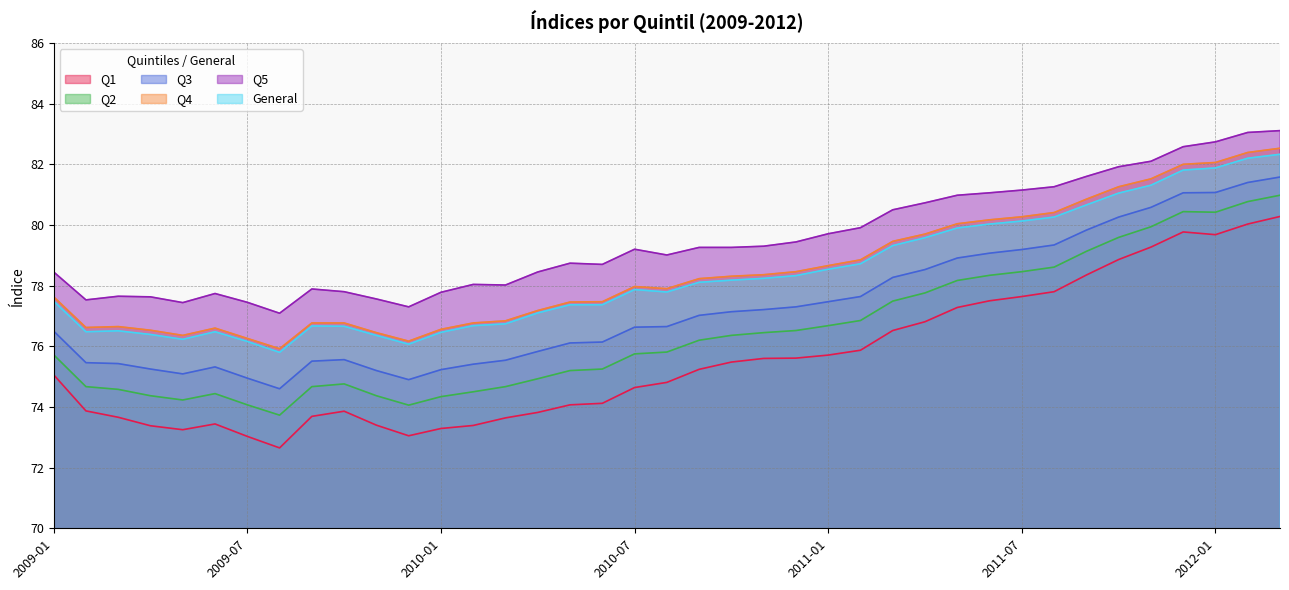

What is the difference between the Q5 values at 2011-07 and 2011-10?

0.8